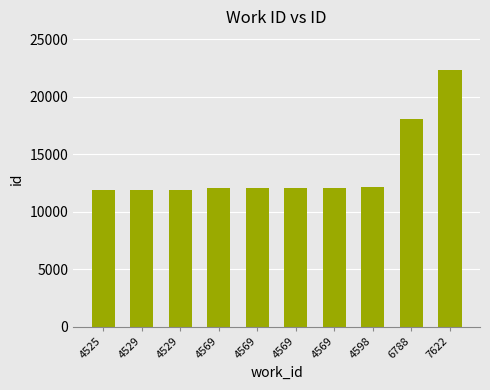

Which category has the lowest value across all series?

4525